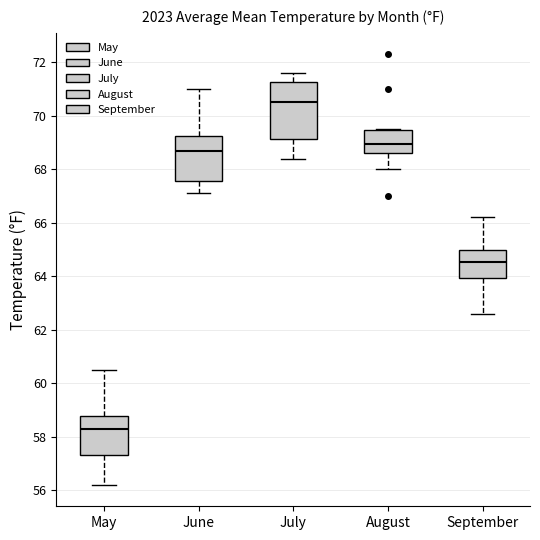

Which box's median line is the lowest?

May